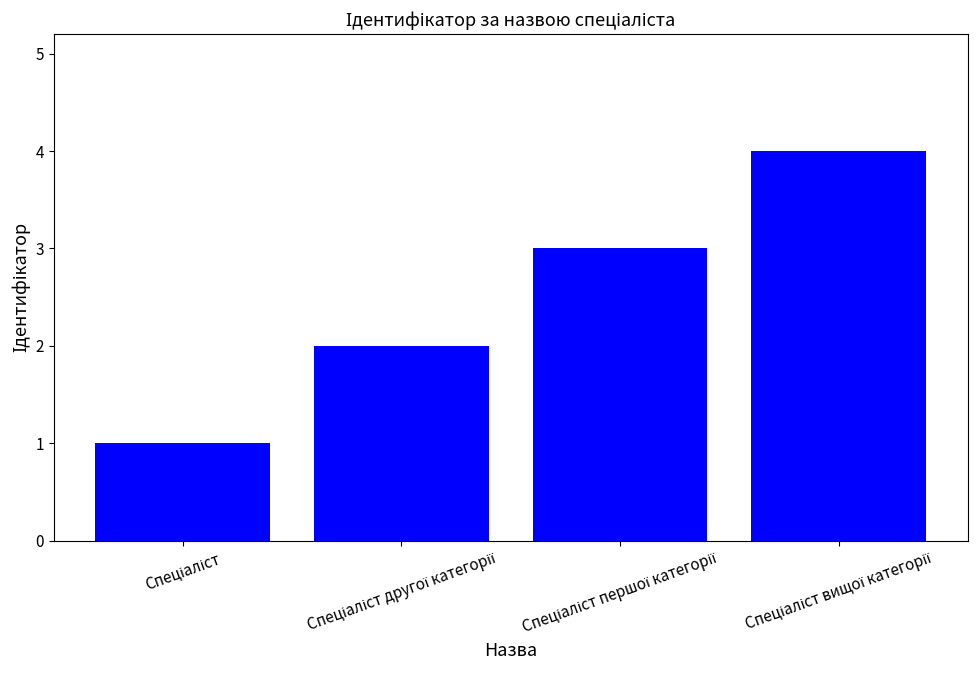

What is the sum of all values?

10